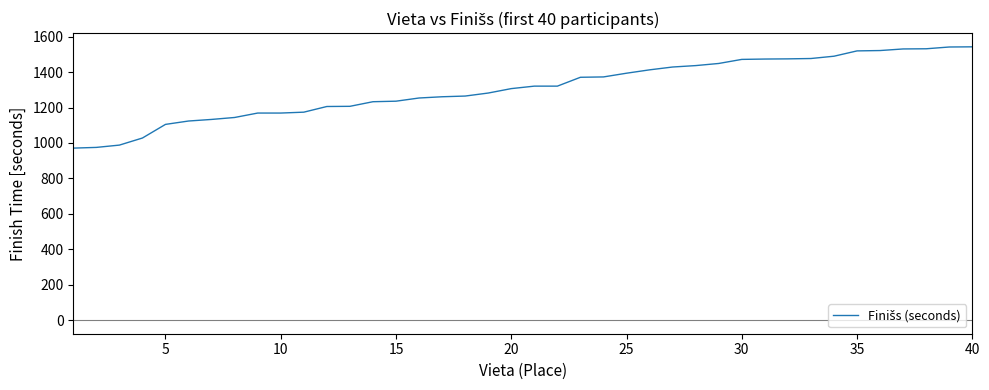

What is the difference between the maximum and minimum values?

572